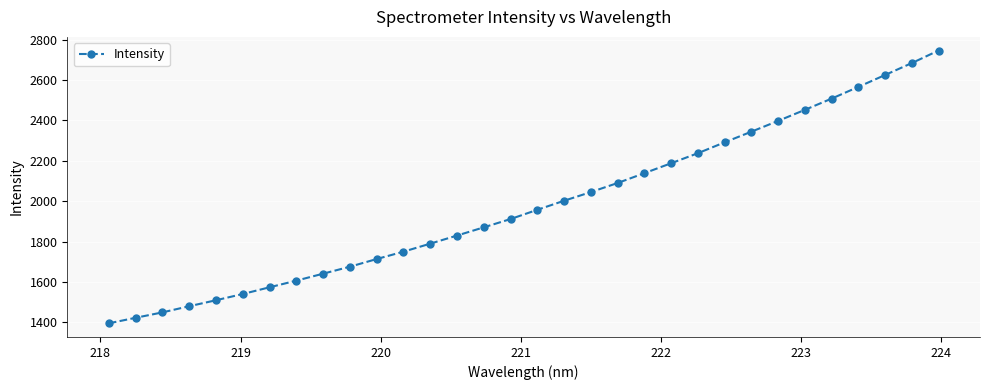

What is the average value?

1982.2